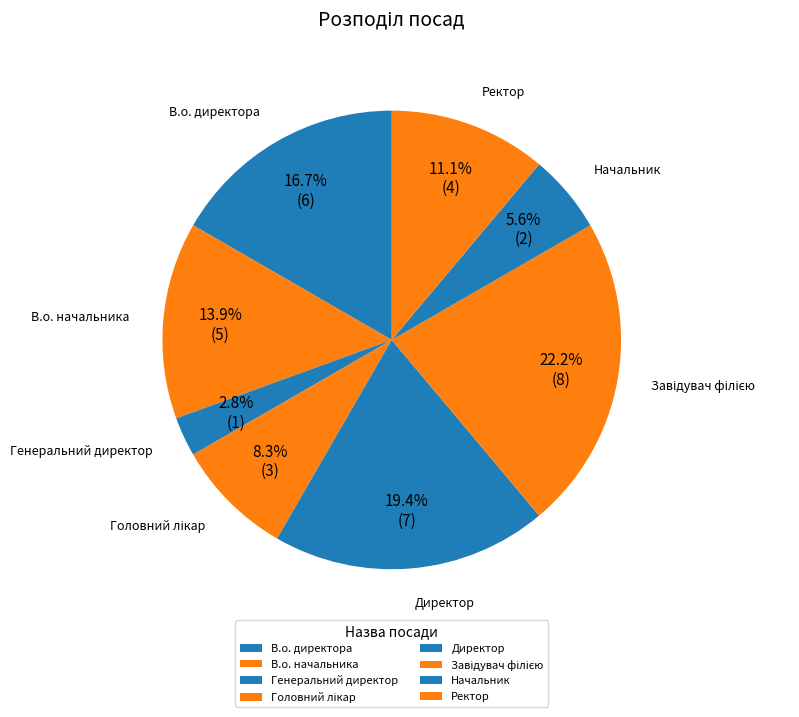

To the nearest percent, what portion does Ректор represent?

11%